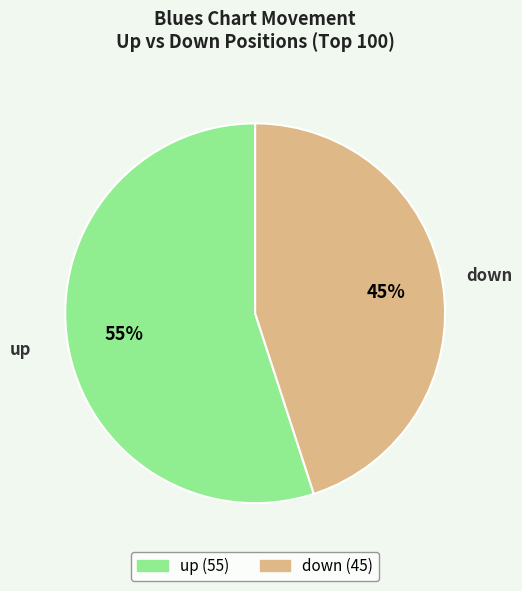

Does any single category account for the majority?

Yes